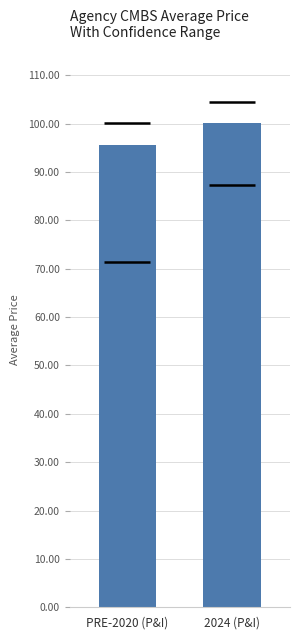

The value at PRE-2020 (P&I) is 95.6. True or false?

True